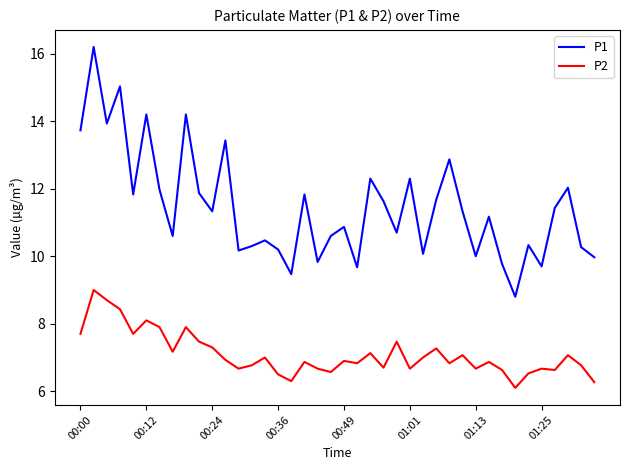

Rank the series by their maximum value, from lowest to highest.

P2, P1